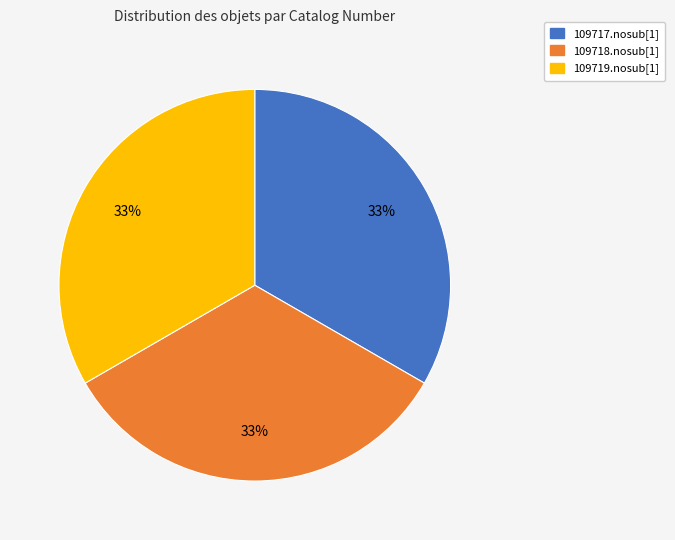

Approximately how many times larger is the value at 109718.nosub[1] compared to 109719.nosub[1]?

1.0